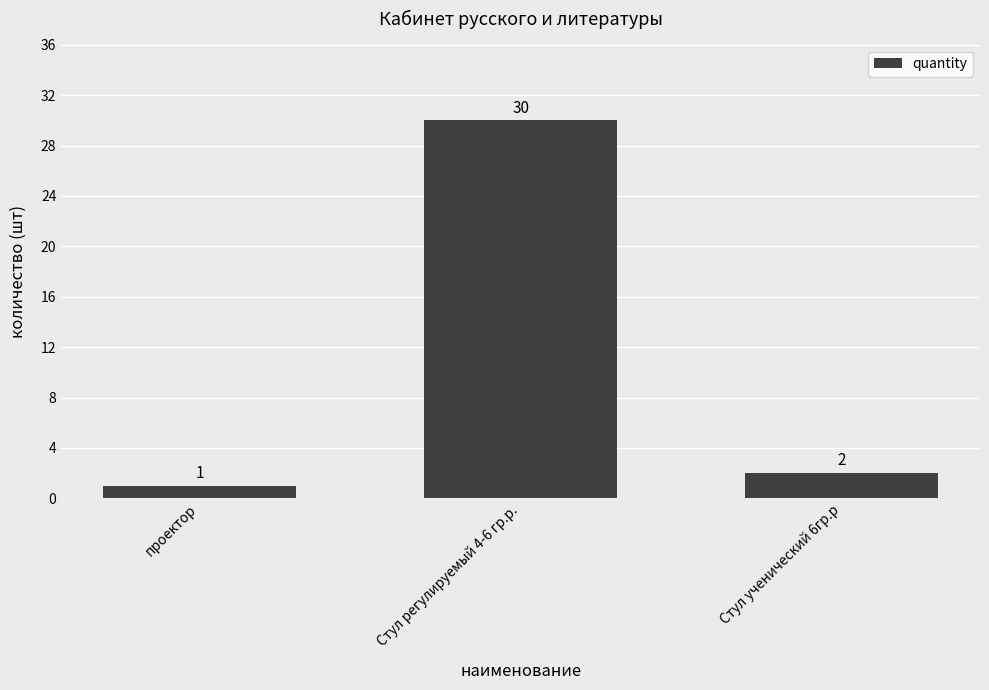

What is the greatest value displayed?

30